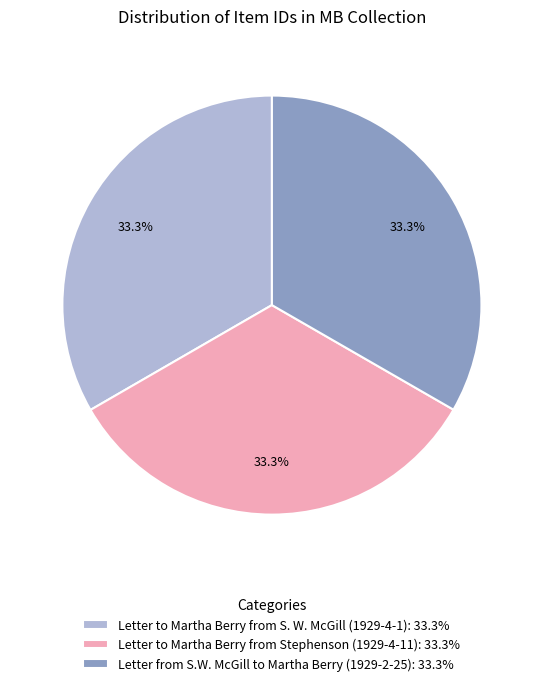

What percentage is NOT represented by Letter to Martha Berry from S. W. McGill (1929-4-1)?

66.7%